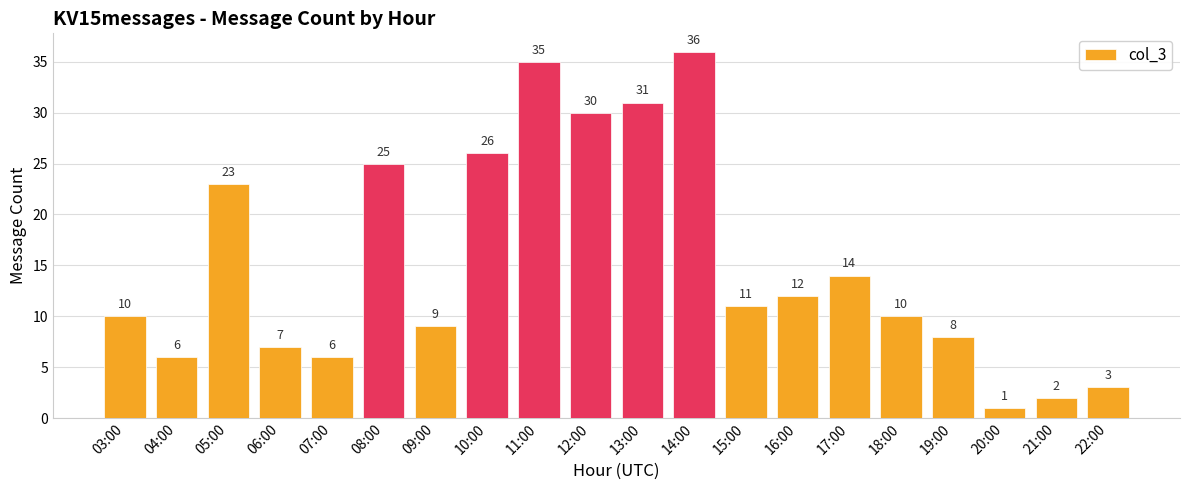

At which label is the value closest to 18?

17:00